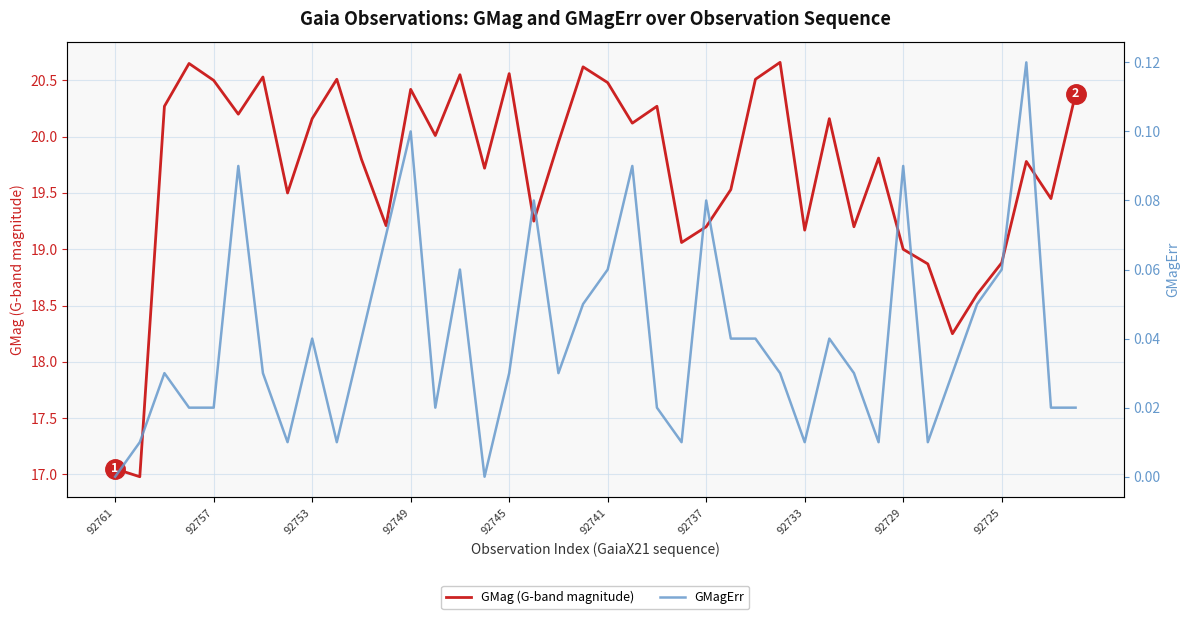

What is the minimum value for GMag (G-band magnitude)?

17.0